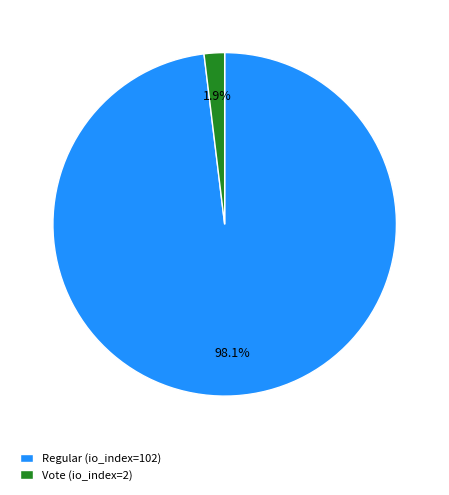

Between Regular (io_index=102) and Vote (io_index=2), which is larger?

Regular (io_index=102)